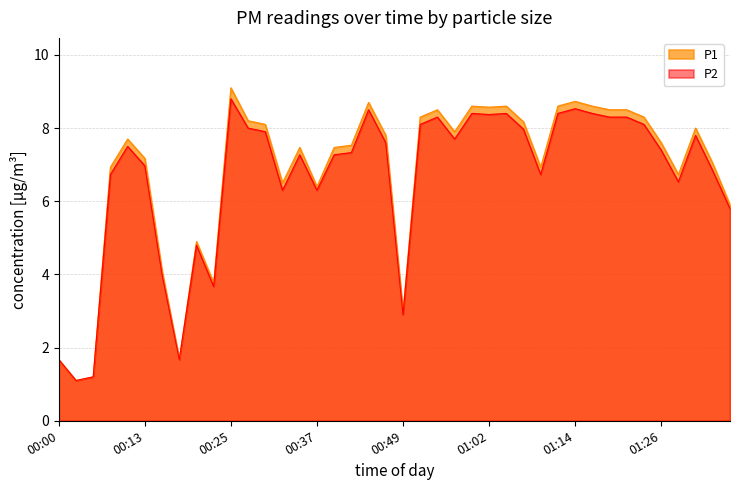

What is the minimum value shown in the chart?

1.1